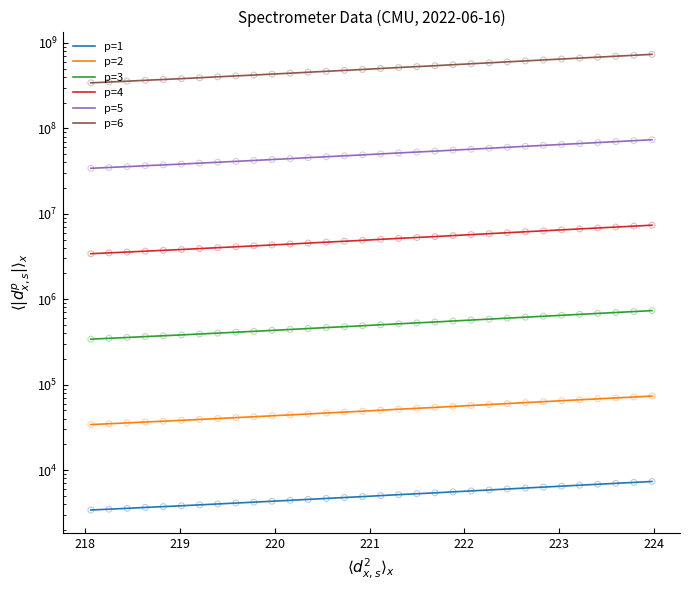

Which series has the largest Y range (max minus min)?

p=6